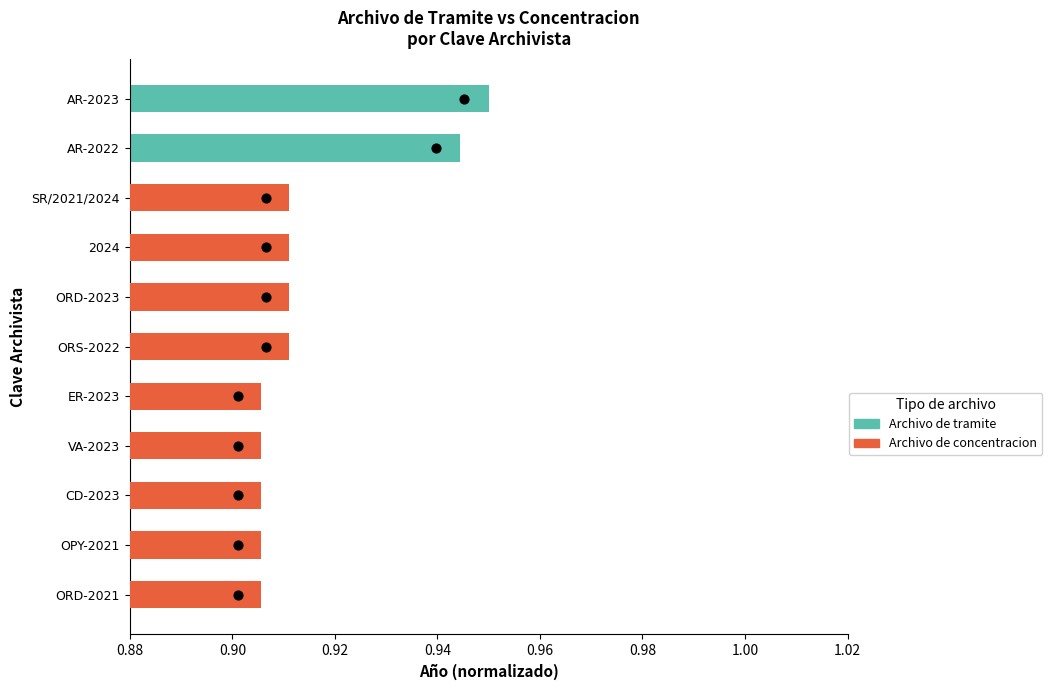

Which series contains the highest Y value?

Archivo de tramite